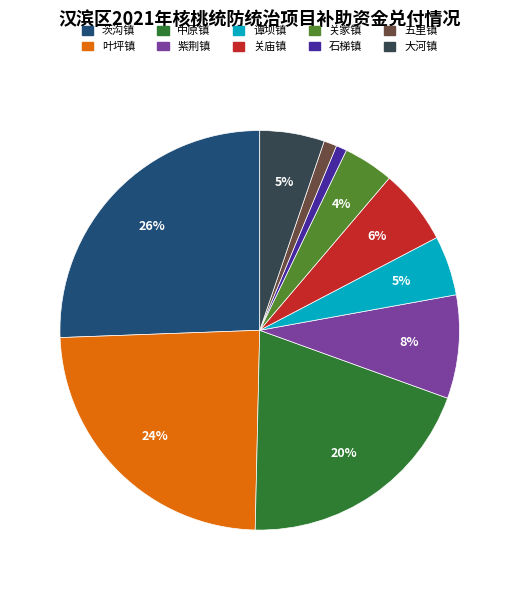

Combined, do 紫荆镇 and 谭坝镇 account for over 50%?

No